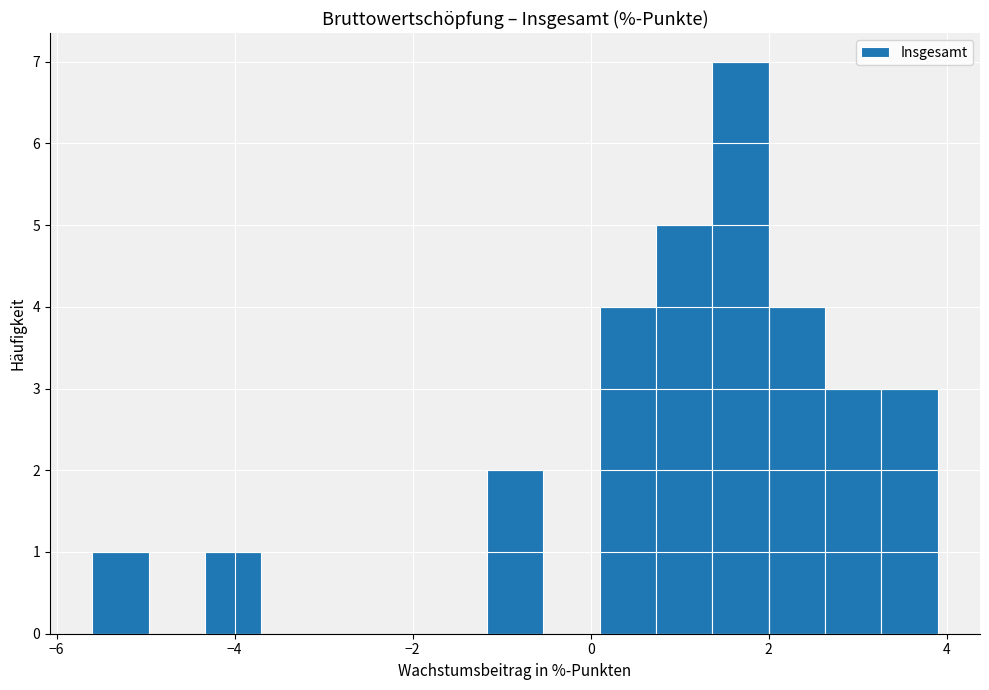

Read against the x-axis, roughly where is the centre of the tallest bar?

1.6